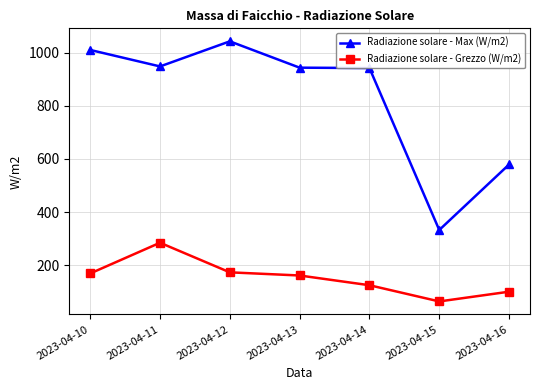

How many lines are shown in the chart?

2